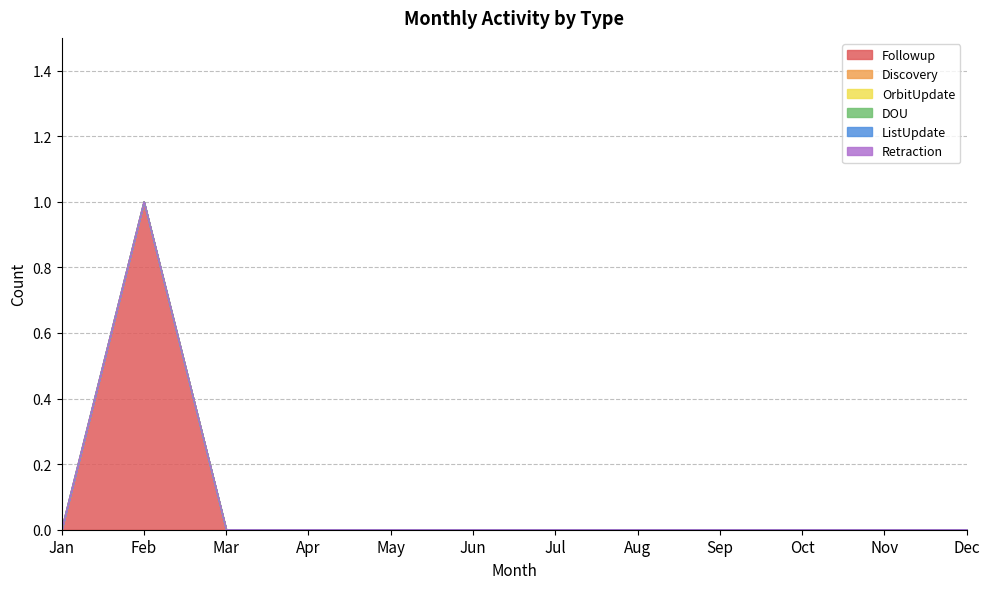

How many series are shown in this chart?

6